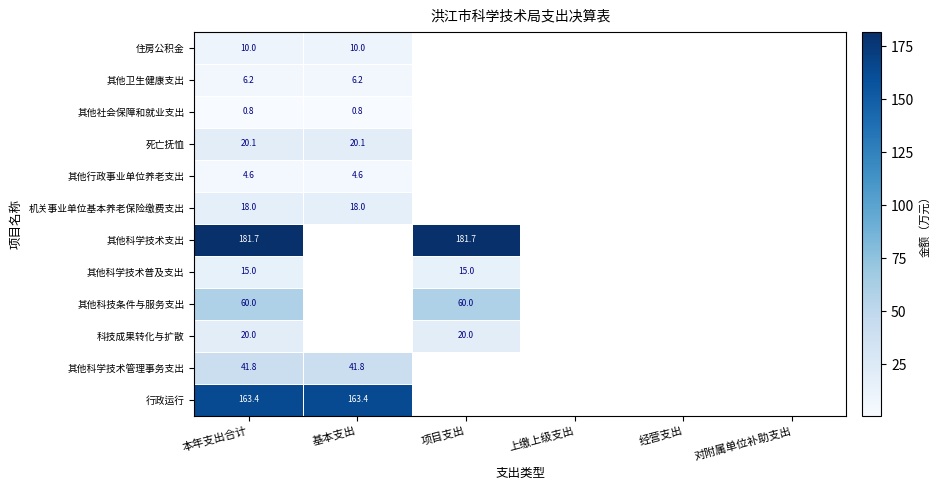

The 其他科学技术管理事务支出 series shows 41.8 at 基本支出. True or false?

True